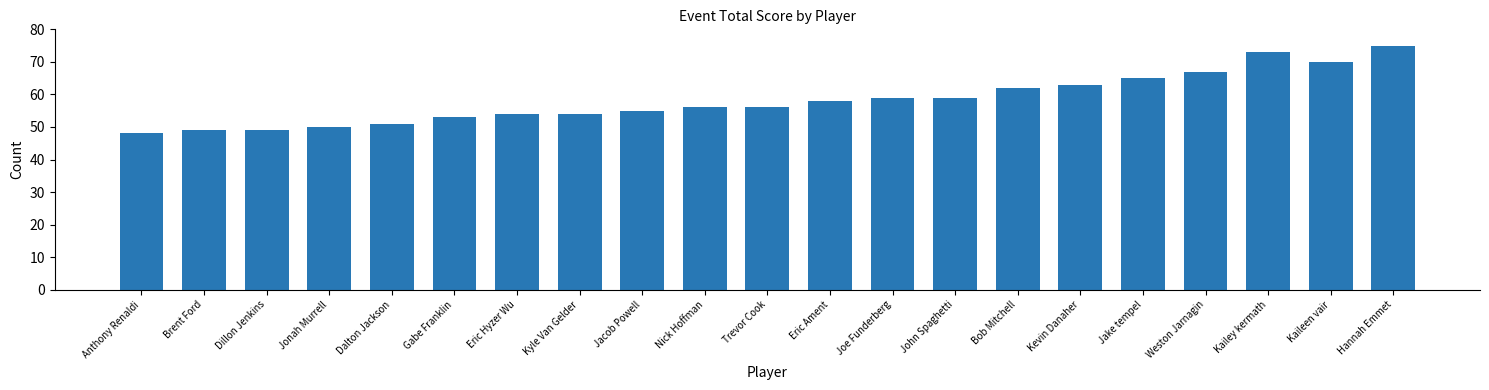

Read the value at Kyle Van Gelder.

54